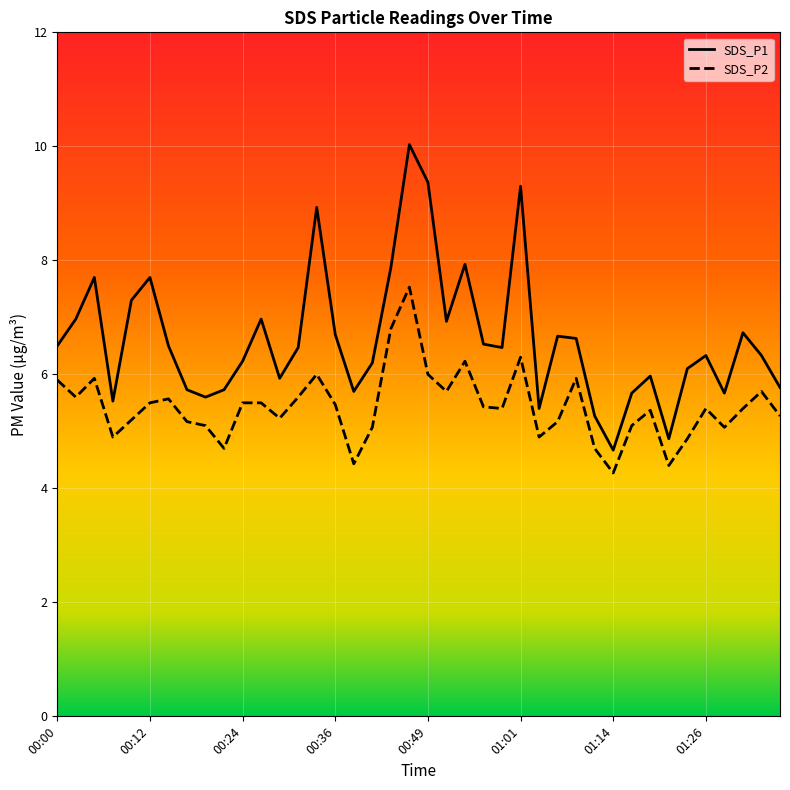

At 01:04, list the series in order from largest to smallest.

SDS_P1, SDS_P2